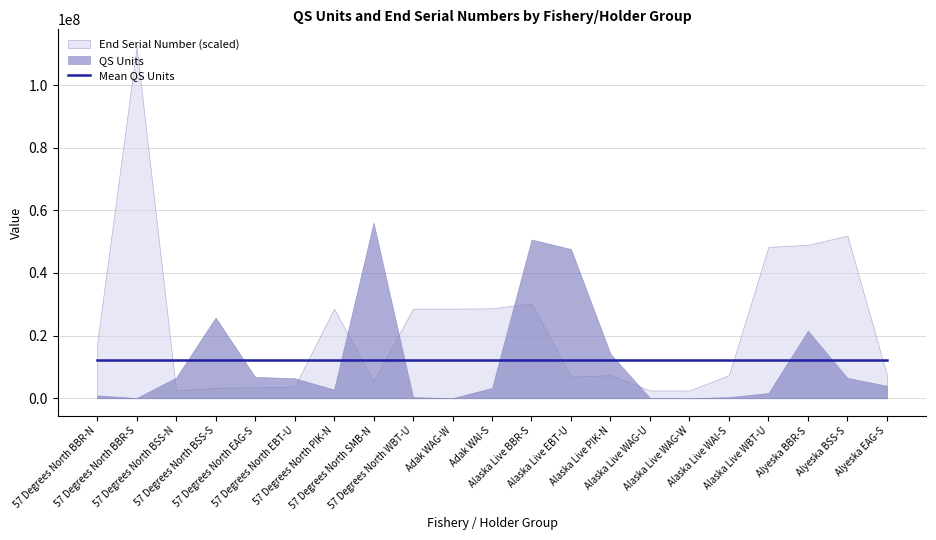

What is the smallest value displayed?

34168